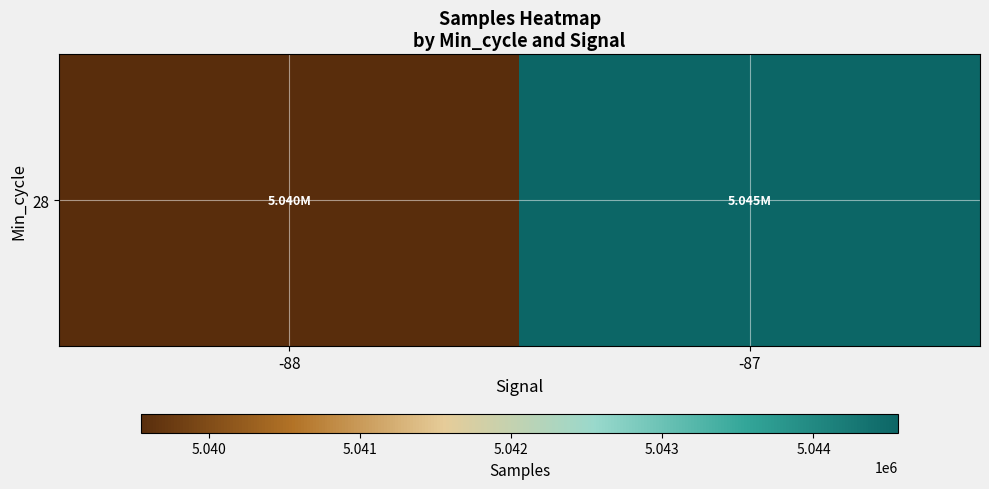

List the labels in order of value, largest first.

-87, -88